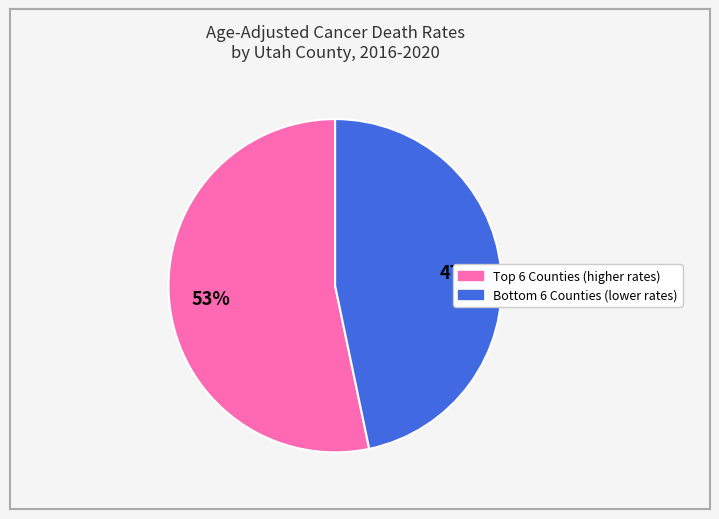

Is there a majority slice in this chart?

Yes